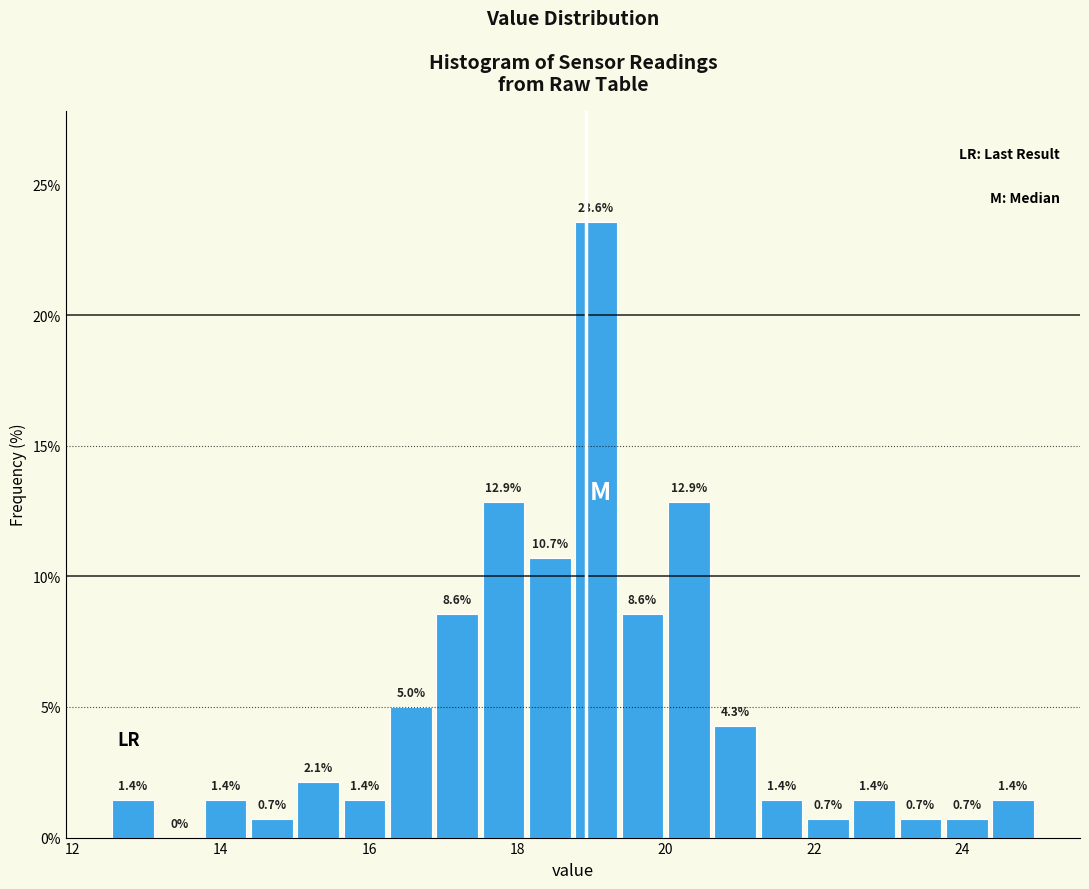

Read against the x-axis, roughly where is the centre of the tallest bar?

19.0